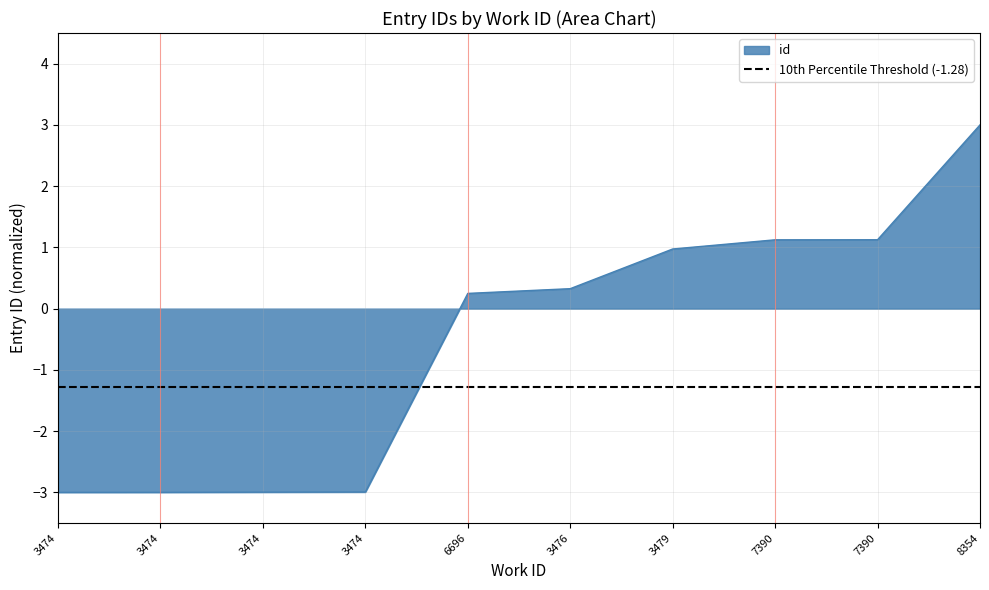

Reading right to left, extract all data points from this chart.

8354=3.0	7390=1.1	7390=1.1	3479=1.0	3476=0.3	6696=0.2	3474=-3.0	3474=-3.0	3474=-3.0	3474=-3.0